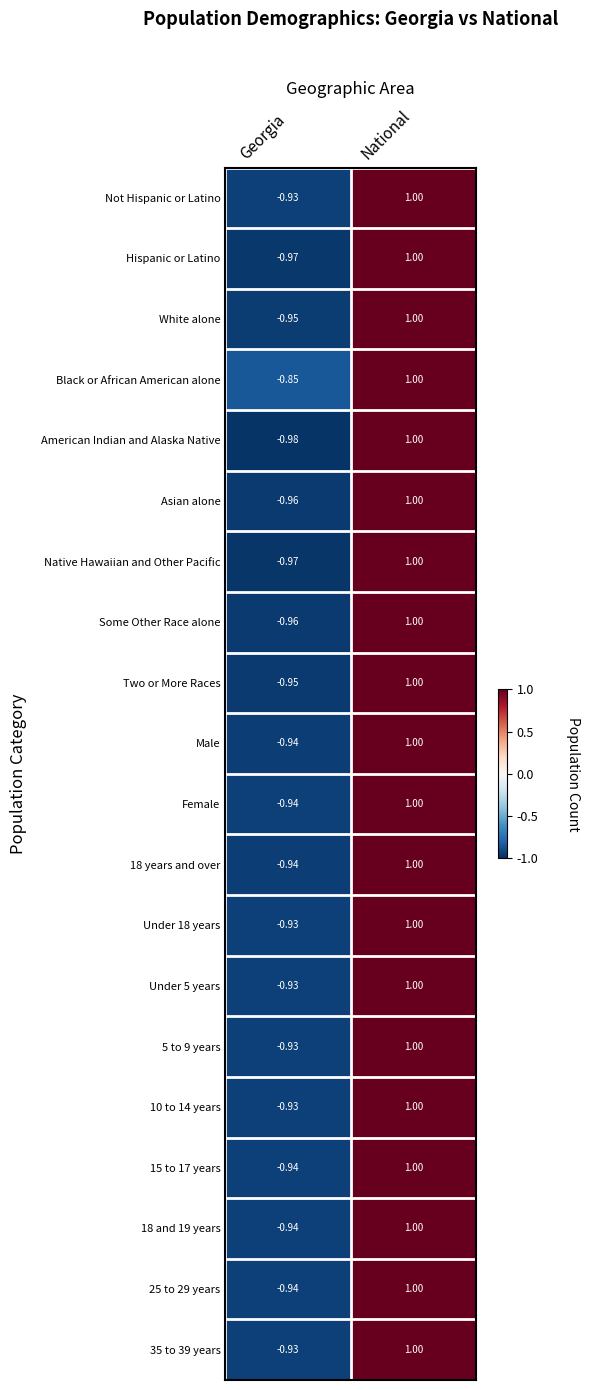

Which category has the lowest value across all series?

Georgia